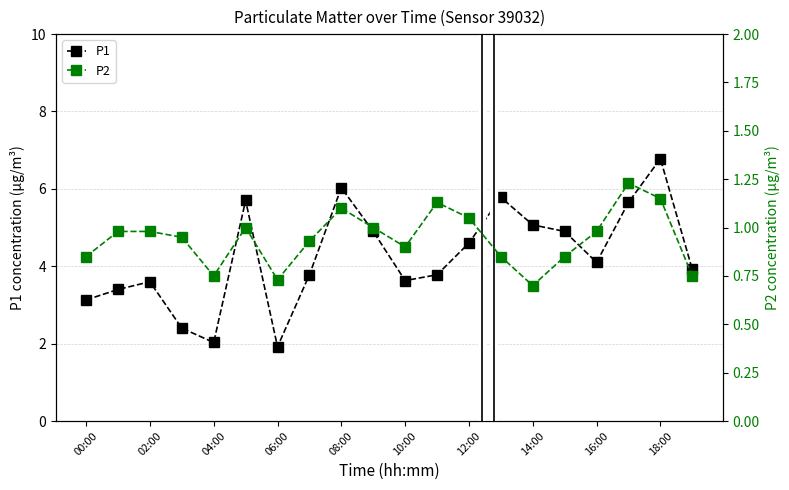

Where is the first local minimum for P1?

04:00